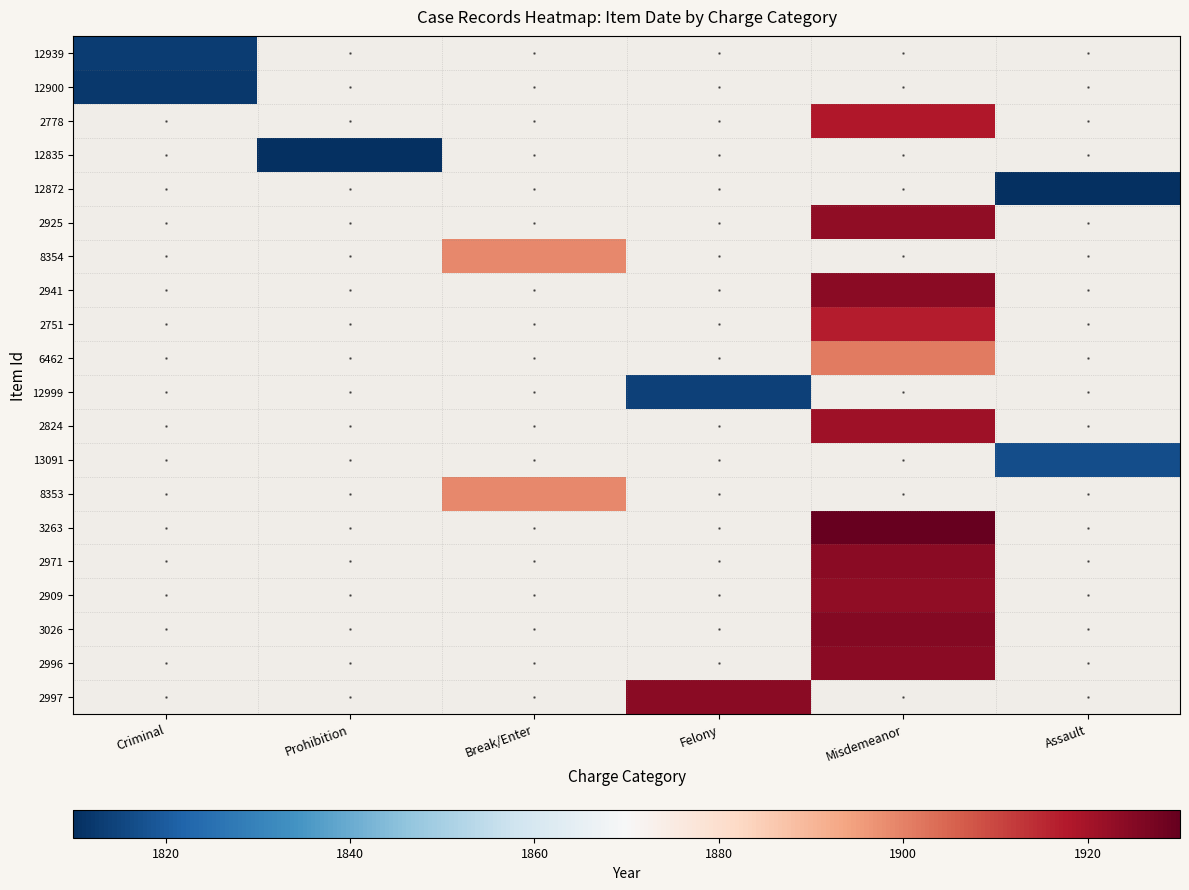

What is the difference between the 2971 values at 0 and 2?

1924